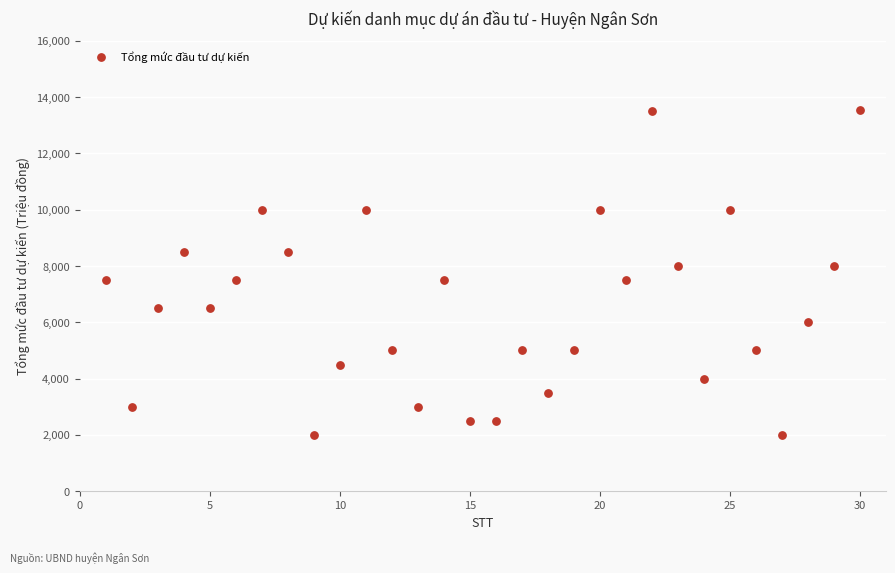

What is the range of X values (max minus min)?

29